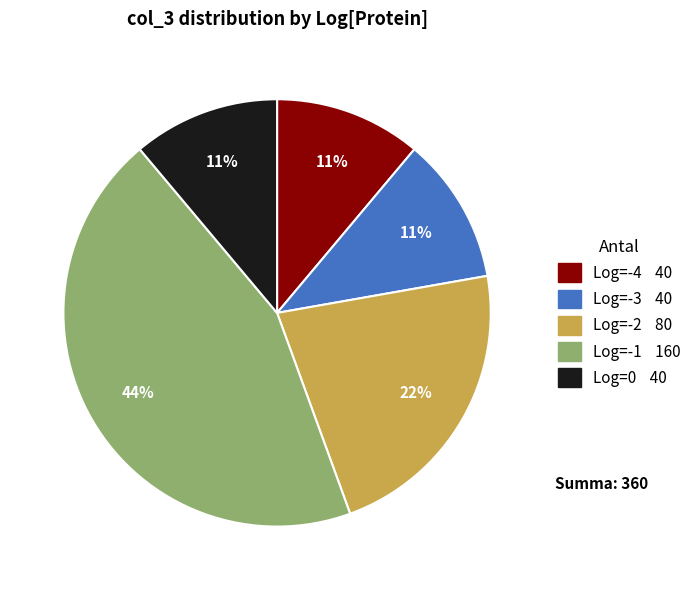

Does any single category account for the majority?

No